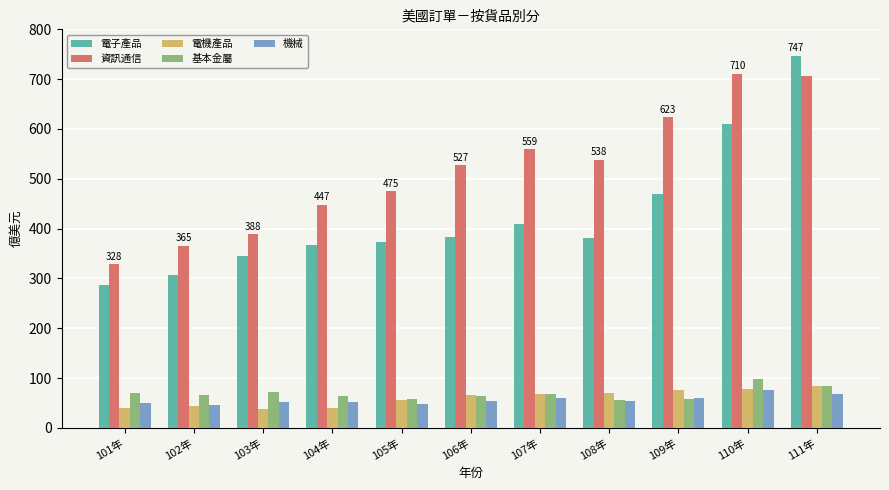

Is the value of 電機產品 at 103年 greater than the value of 機械 at 101年?

No